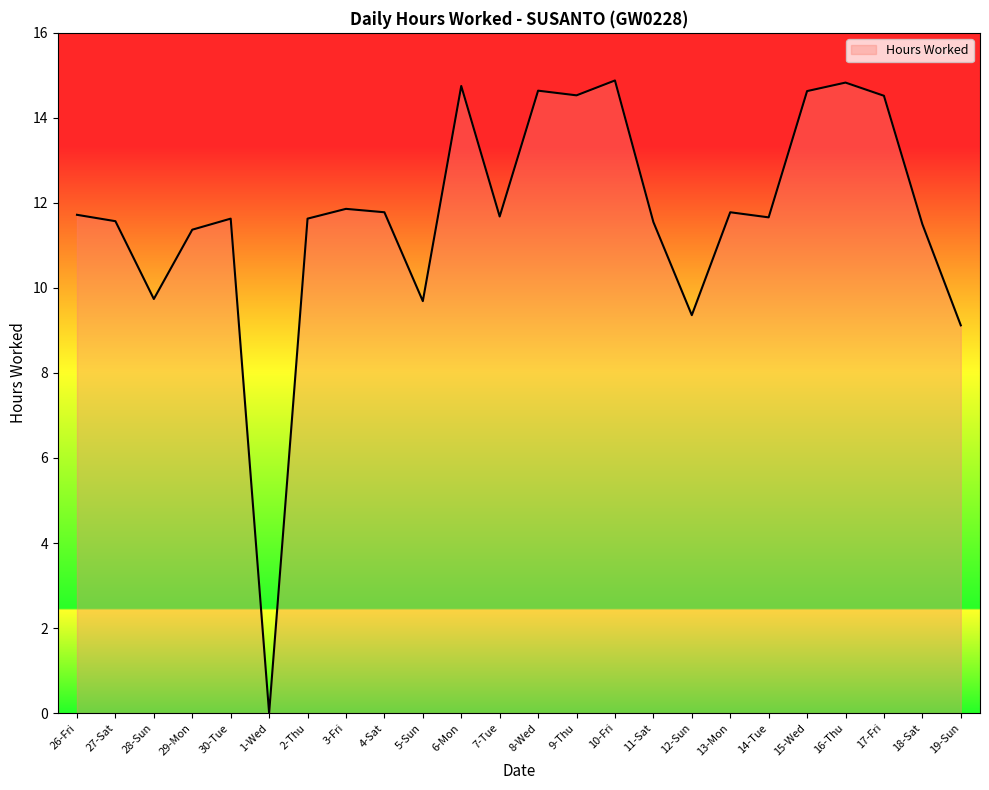

Reading left to right, extract all data points from this chart.

11.7	11.6	9.7	11.4	11.6	0.0	11.6	11.9	11.8	9.7	14.8	11.7	14.6	14.5	14.9	11.6	9.4	11.8	11.7	14.6	14.8	14.5	11.5	9.1